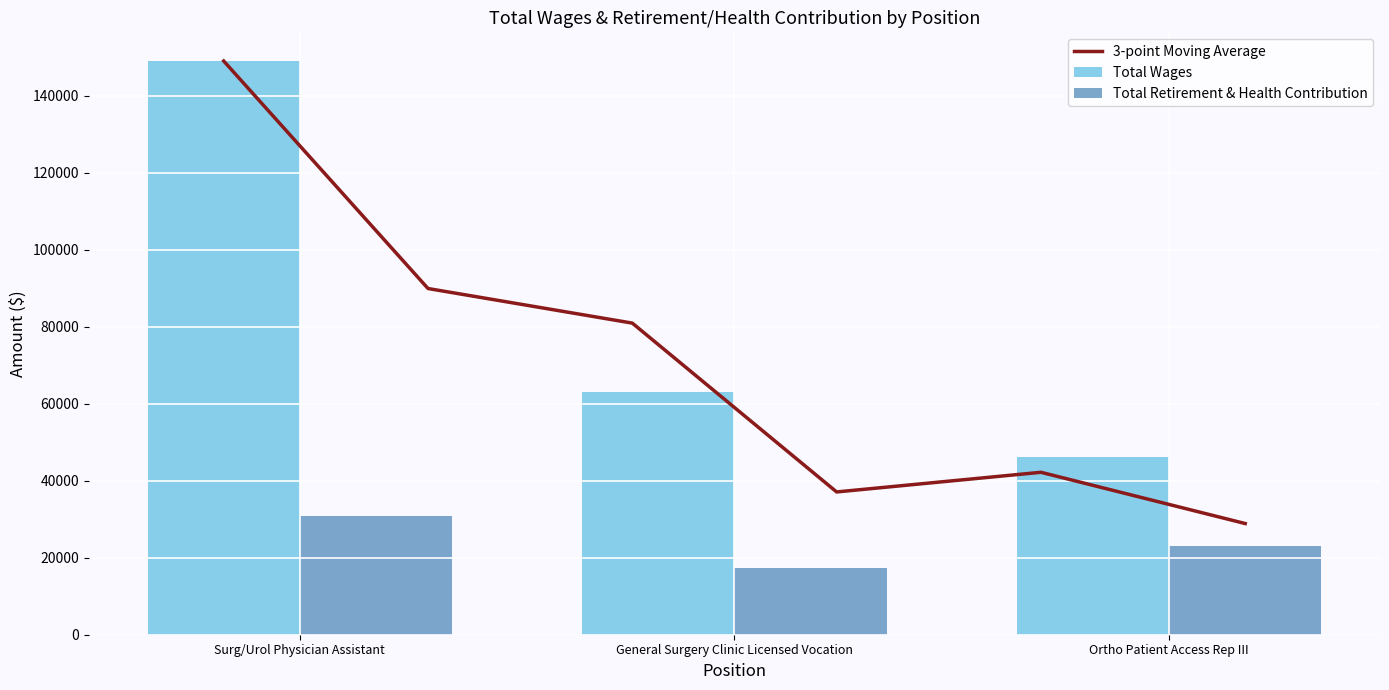

Rank the categories by Total Retirement & Health Contribution value from lowest to highest.

General Surgery Clinic Licensed Vocation, Ortho Patient Access Rep III, Surg/Urol Physician Assistant